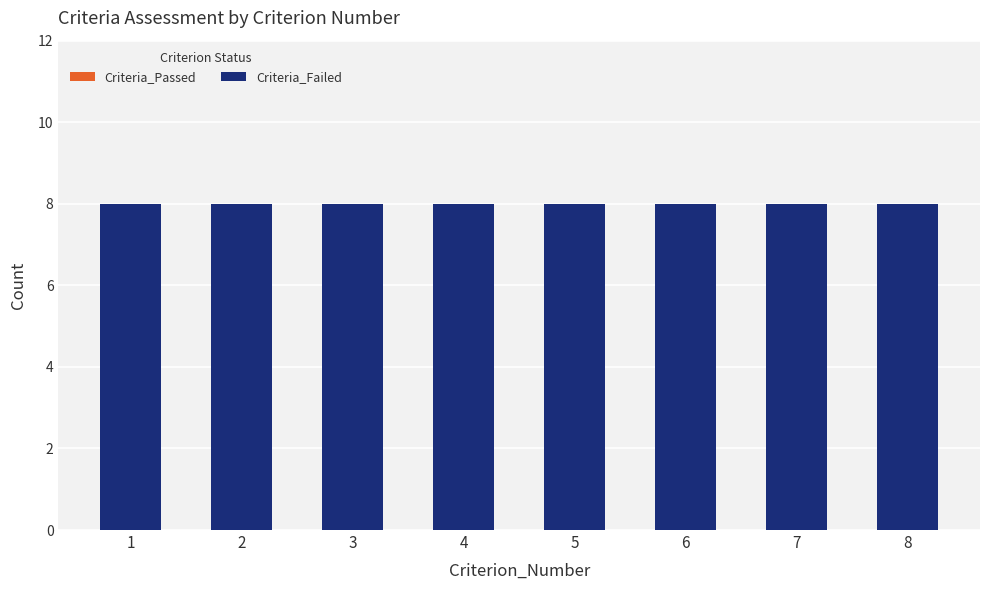

Between 5 and 1, which is larger?

5